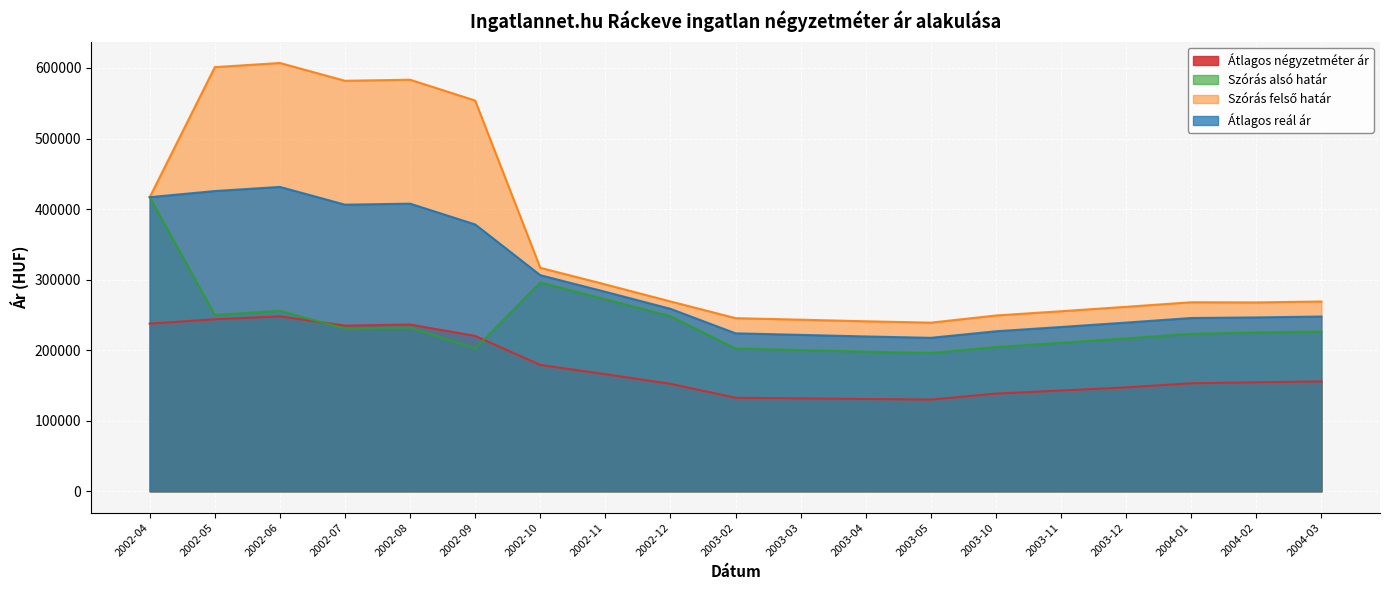

How many values in the Szórás felső határ series are below 268990?

9